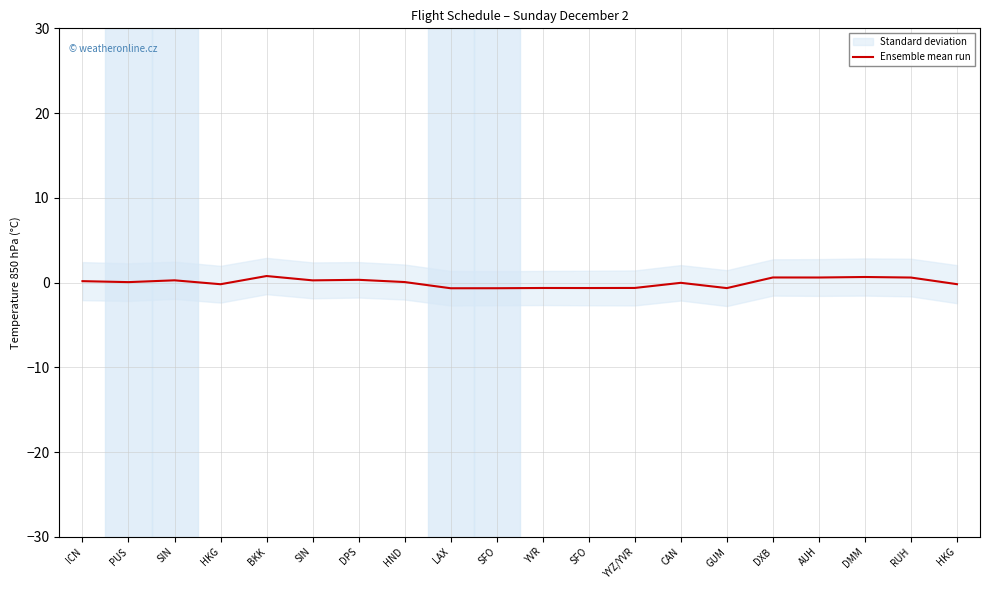

How many points are lower than both their immediate neighbors (excluding endpoints)?

7